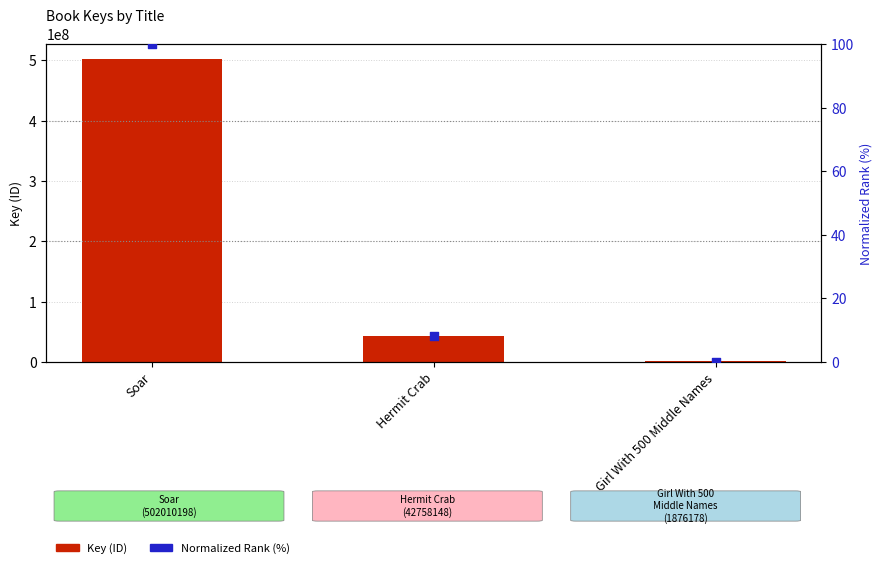

Which series has the largest total across all categories?

Key (ID)